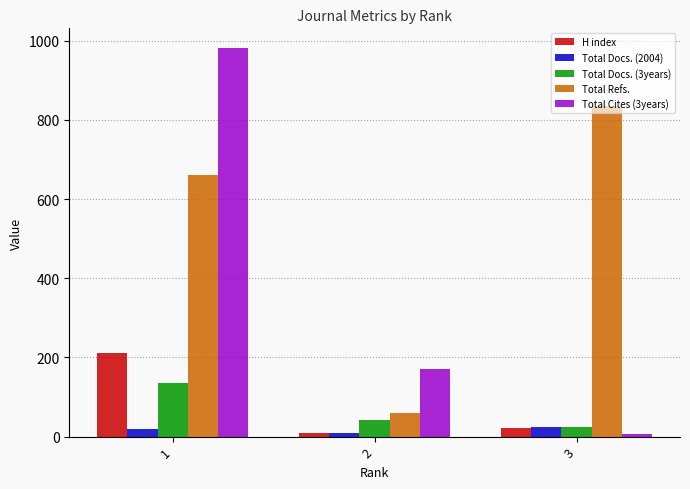

Between 1 and 2, which series saw the biggest shift?

Total Cites (3years)